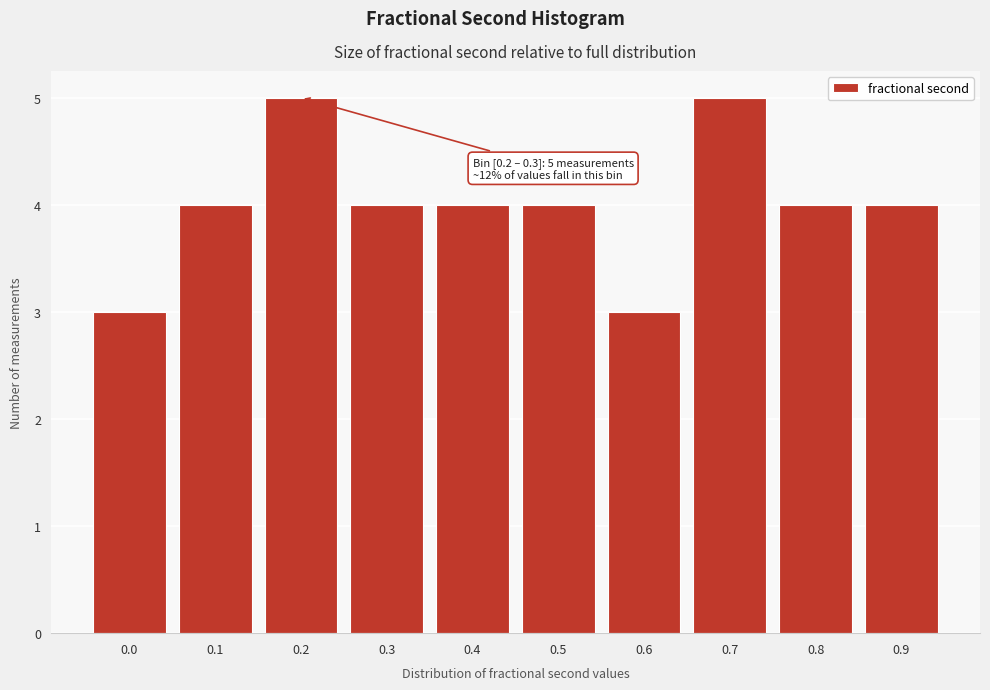

Reading left to right, extract all data points from this chart.

0.0=3	0.1=4	0.2=5	0.3=4	0.4=4	0.5=4	0.6=3	0.7=5	0.8=4	0.9=4